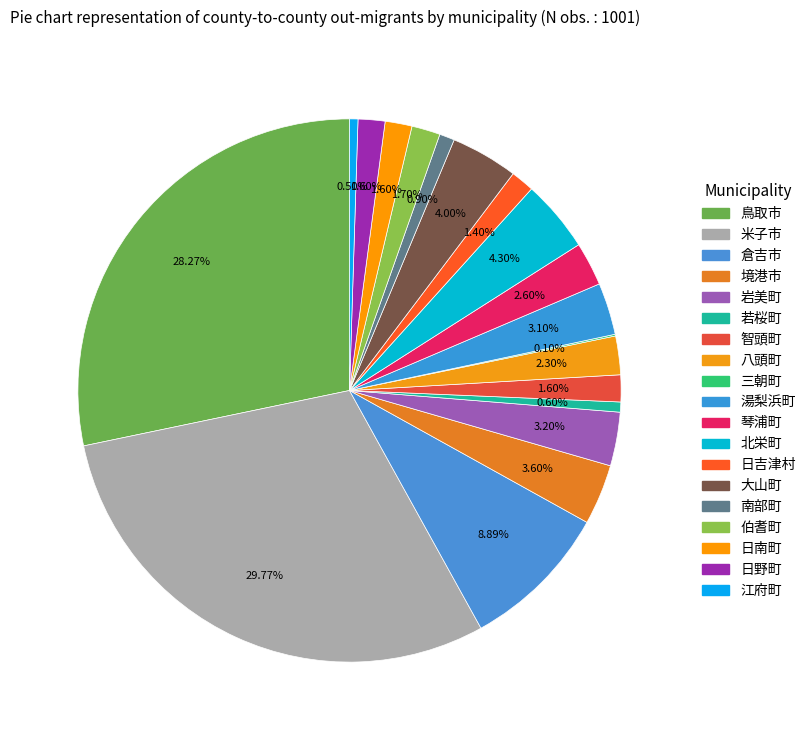

What is the change in value from 倉吉市 to 湯梨浜町?

-58